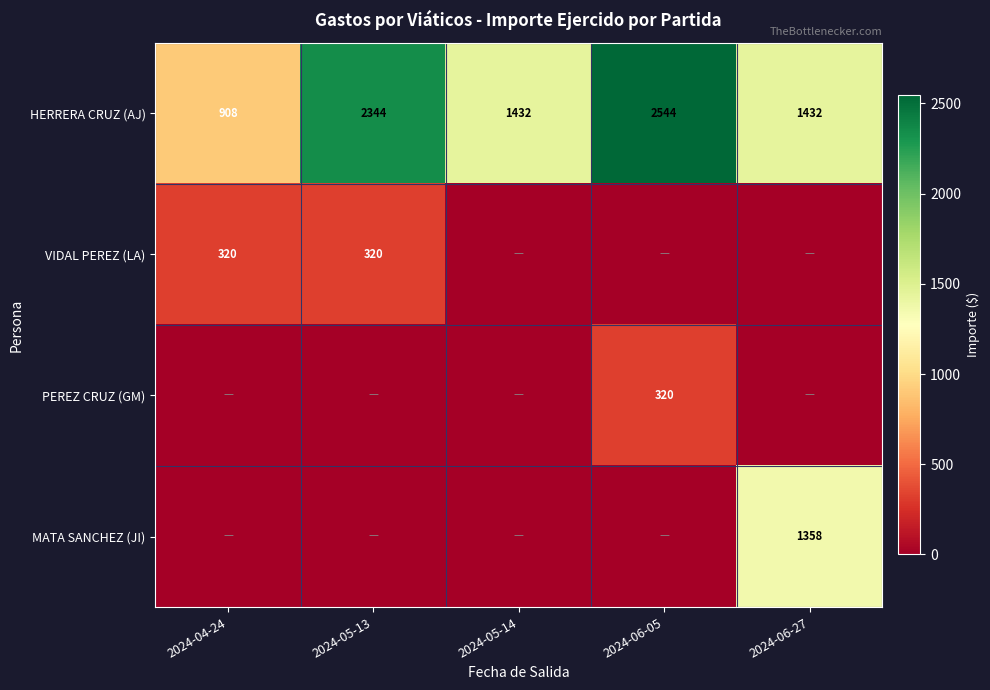

The HERRERA CRUZ (AJ) series shows 2544 at 2024-06-05. True or false?

True